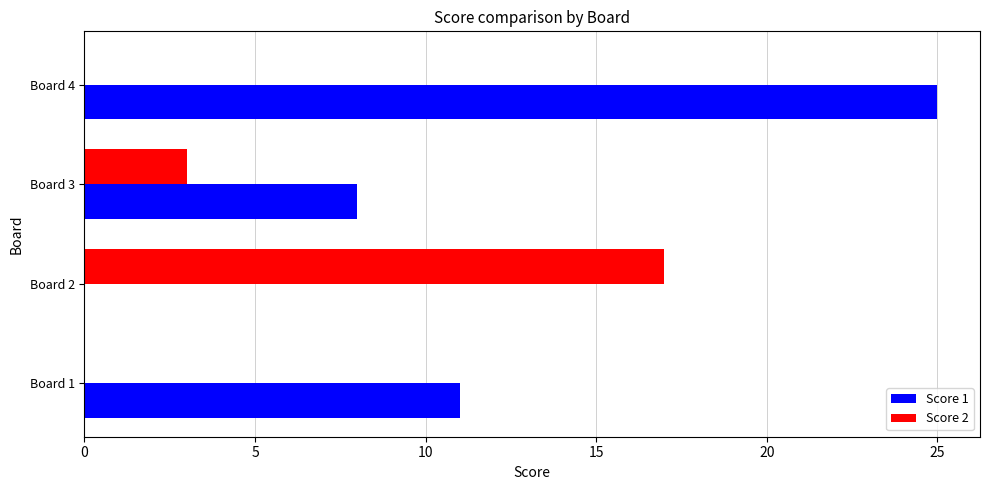

True or false: Score 2 has a value of 7 at Board 4.

False